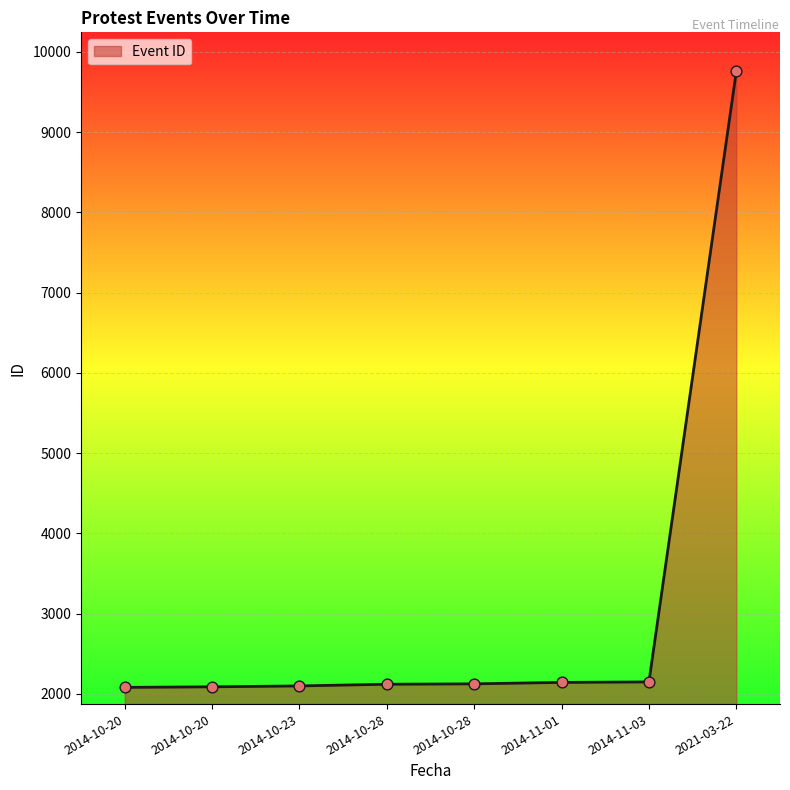

How many distinct data groups are displayed?

1